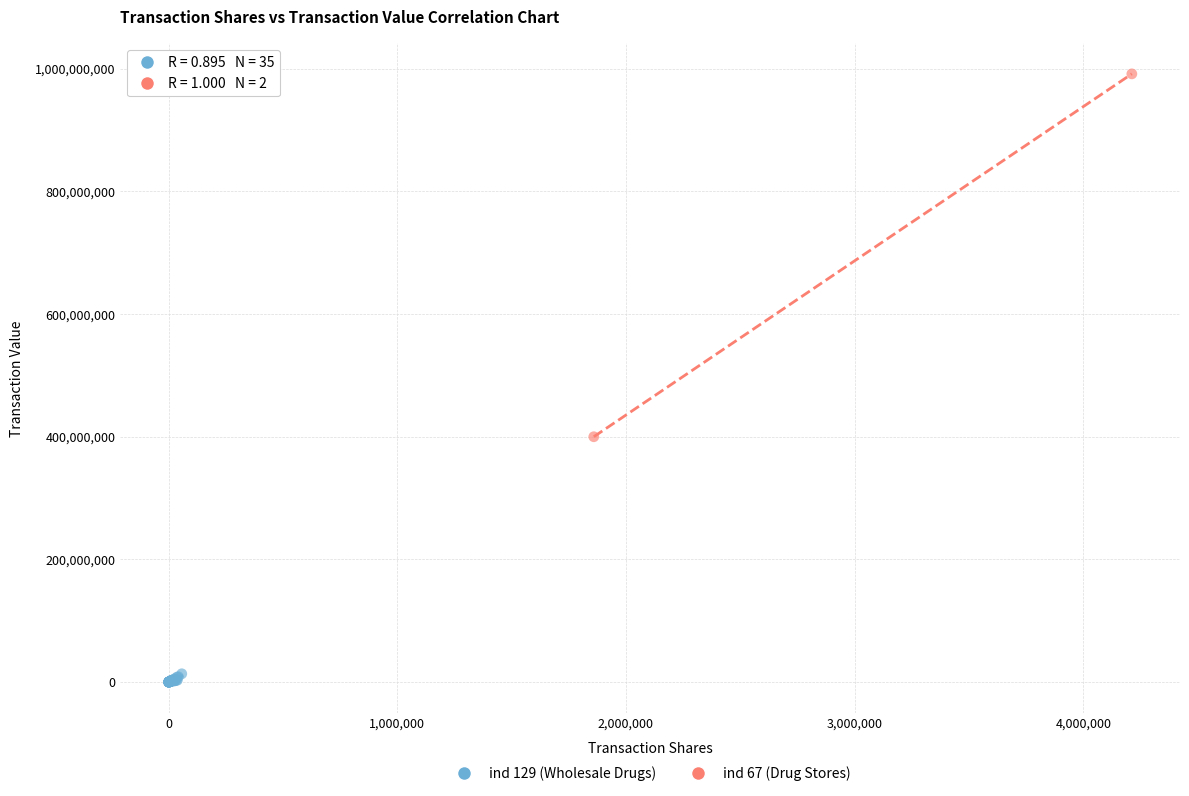

What are all the series names shown in the legend?

ind 129 (Wholesale Drugs), ind 67 (Drug Stores)